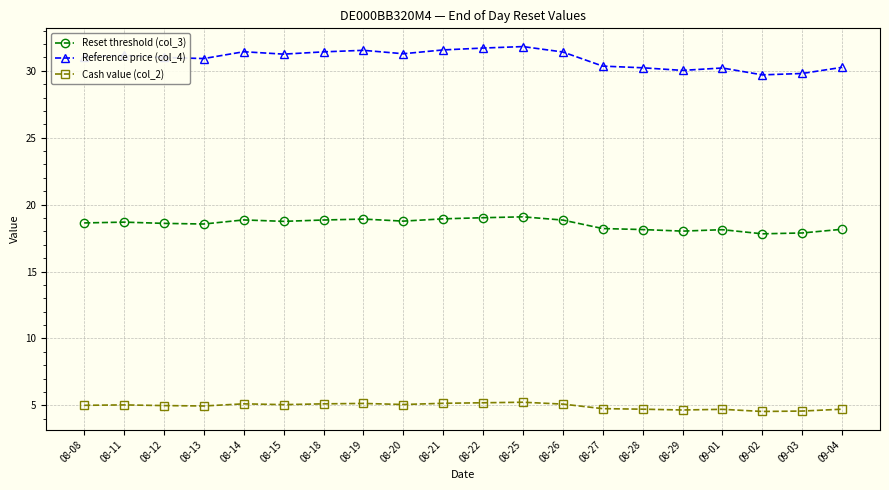

True or false: Reference price (col_4) and Reset threshold (col_3) intersect in this chart.

False